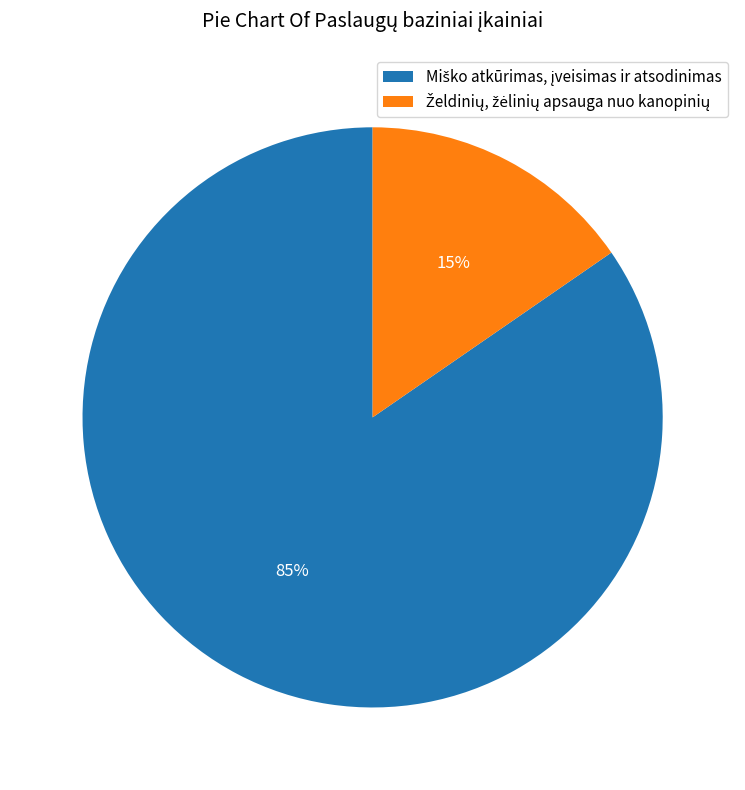

To the nearest percent, what is the average slice percentage?

50%